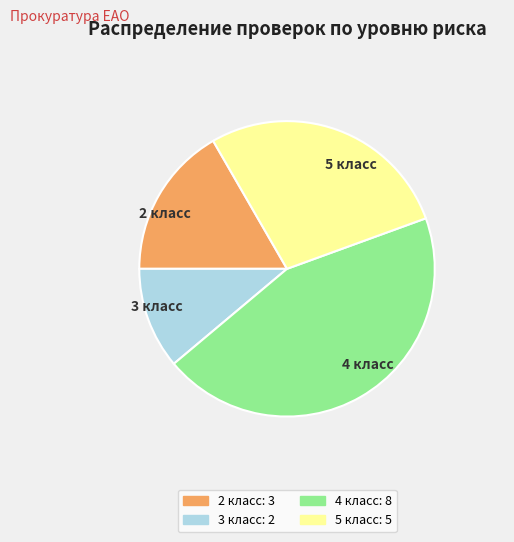

Is there any slice that represents more than half of the pie?

No